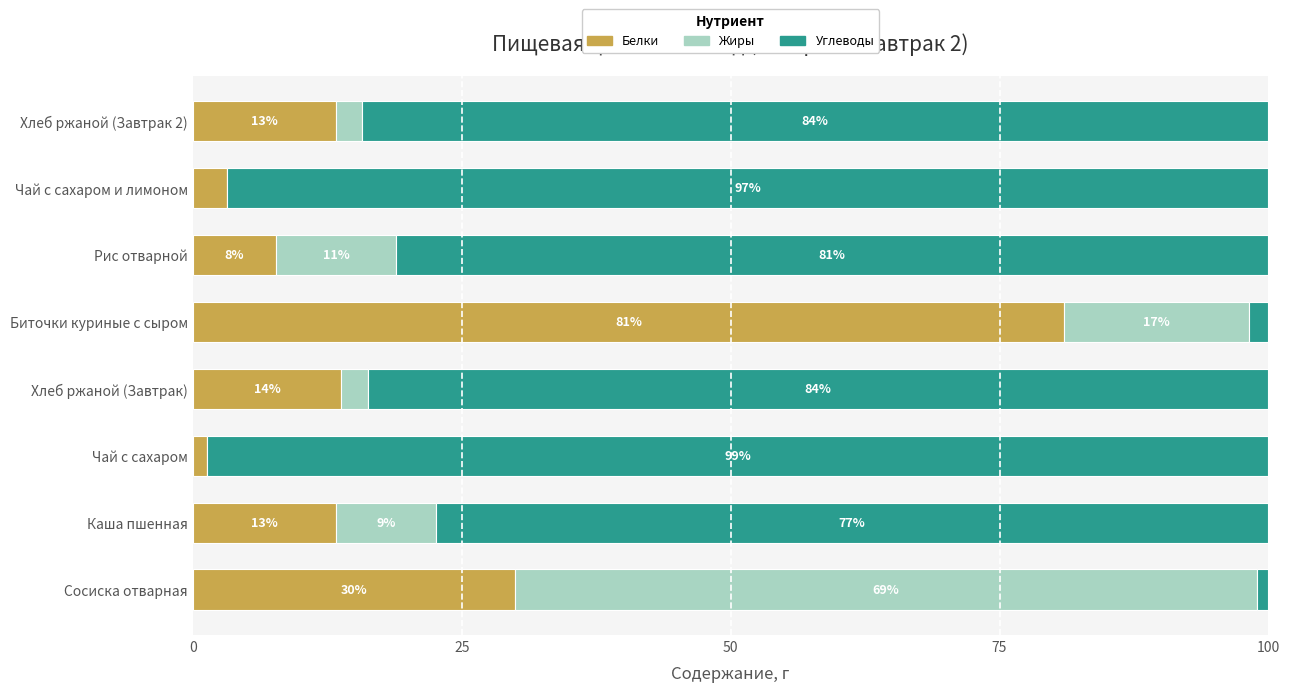

What is the total value across all series at Рис отварной?

100.0